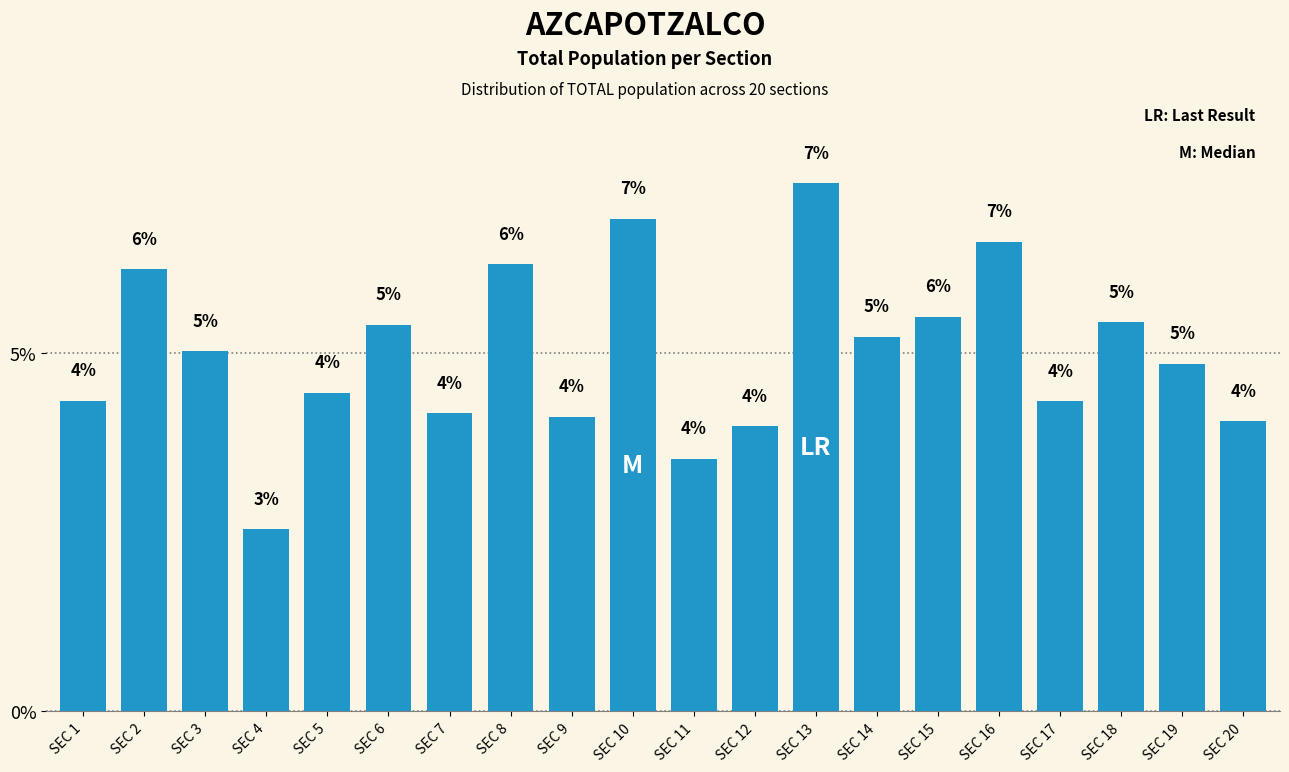

What is the greatest value displayed?

7.4